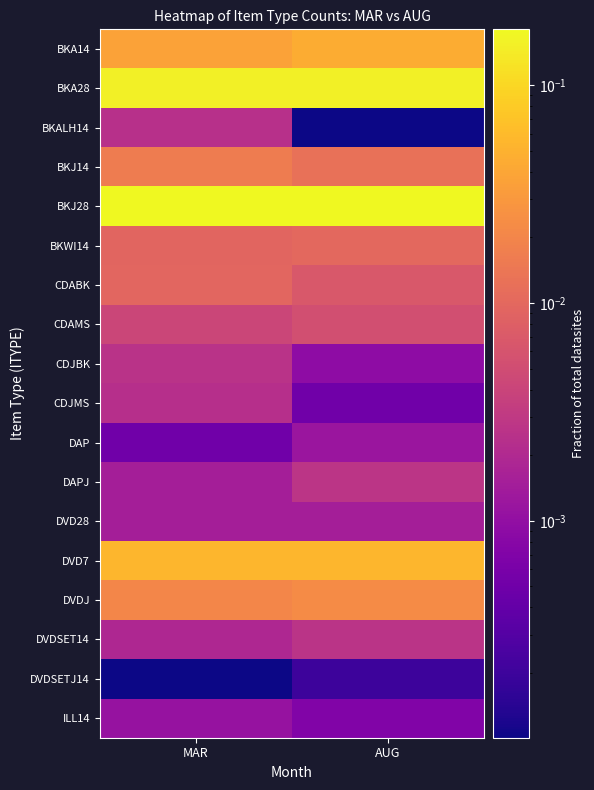

Reading left to right, what are all the values shown in this chart?

BKA14: MAR=0.0	AUG=0.0
BKA28: MAR=0.2	AUG=0.2
BKALH14: MAR=0.0	AUG=0.0
BKJ14: MAR=0.0	AUG=0.0
BKJ28: MAR=0.2	AUG=0.2
BKWI14: MAR=0.0	AUG=0.0
CDABK: MAR=0.0	AUG=0.0
CDAMS: MAR=0.0	AUG=0.0
CDJBK: MAR=0.0	AUG=0.0
CDJMS: MAR=0.0	AUG=0.0
DAP: MAR=0.0	AUG=0.0
DAPJ: MAR=0.0	AUG=0.0
DVD28: MAR=0.0	AUG=0.0
DVD7: MAR=0.1	AUG=0.1
DVDJ: MAR=0.0	AUG=0.0
DVDSET14: MAR=0.0	AUG=0.0
DVDSETJ14: MAR=0.0	AUG=0.0
ILL14: MAR=0.0	AUG=0.0